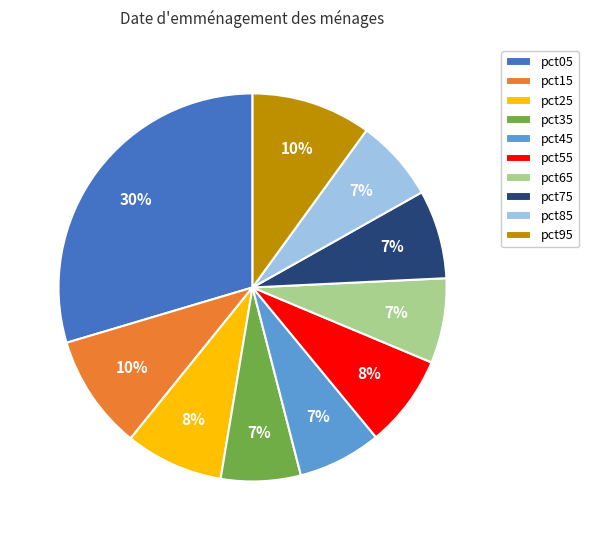

True or false: pct25 accounts for 1% of the total.

False